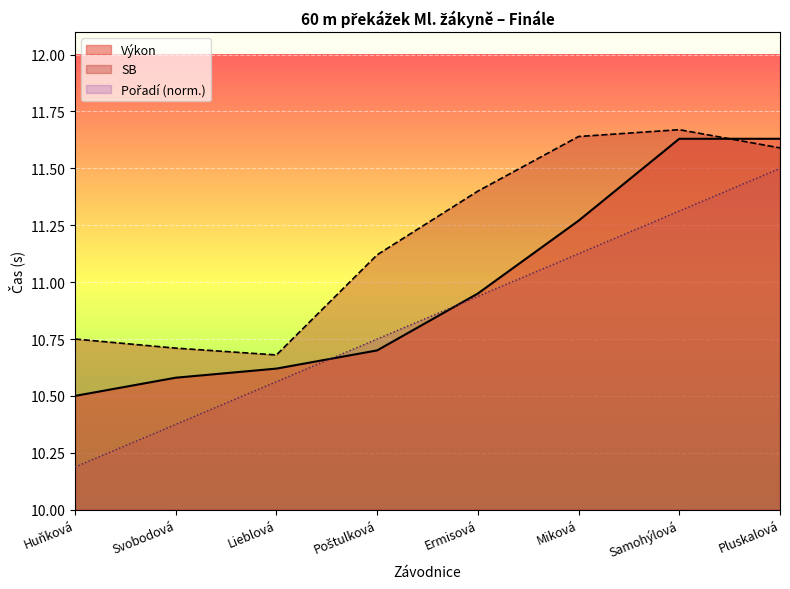

What is the difference between the Výkon values at Pluskalová and Svobodová?

1.1